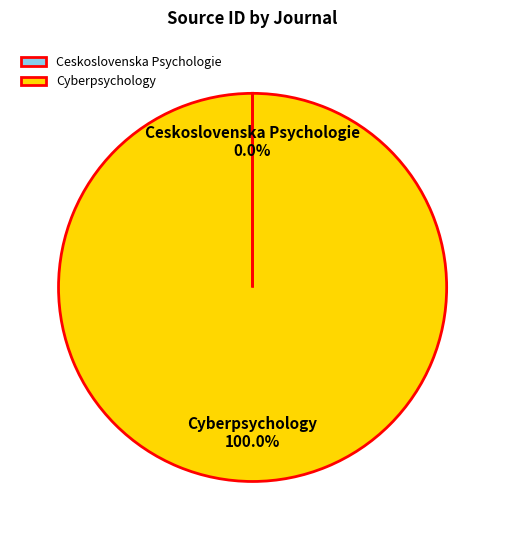

What is the largest slice in the pie chart?

Cyberpsychology